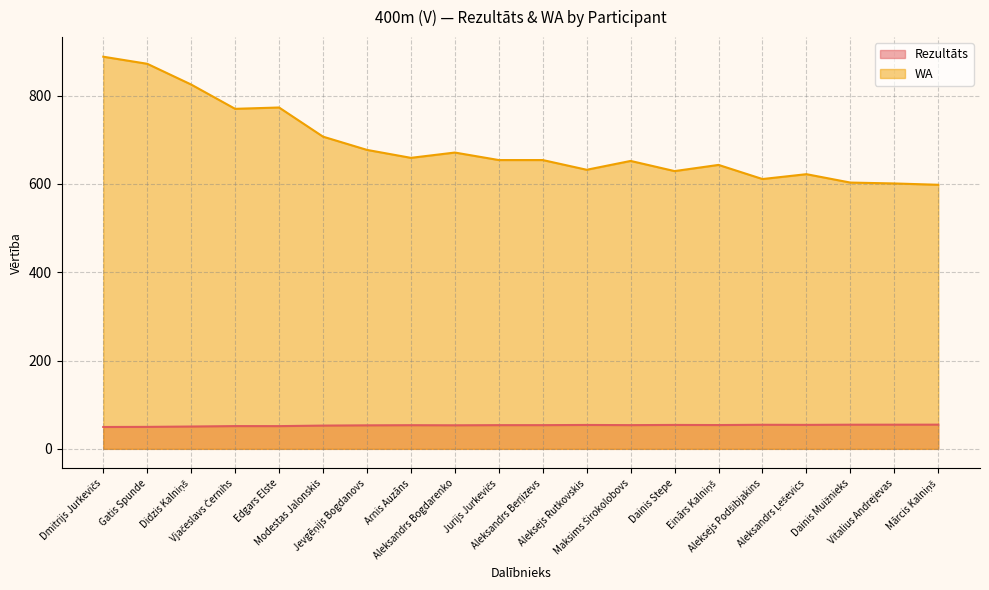

True or false: WA has a value of 359.6 at Edgars Elste.

False